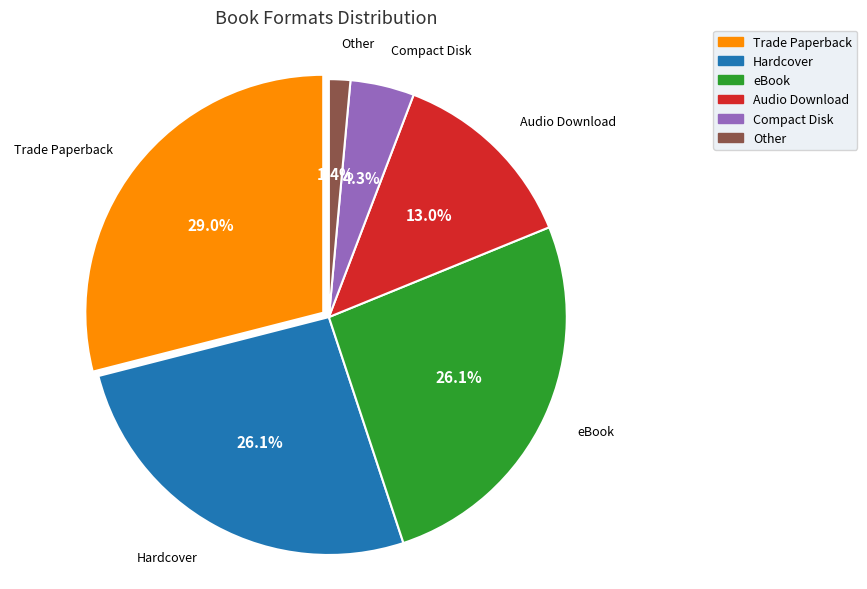

Does any single category account for the majority?

No